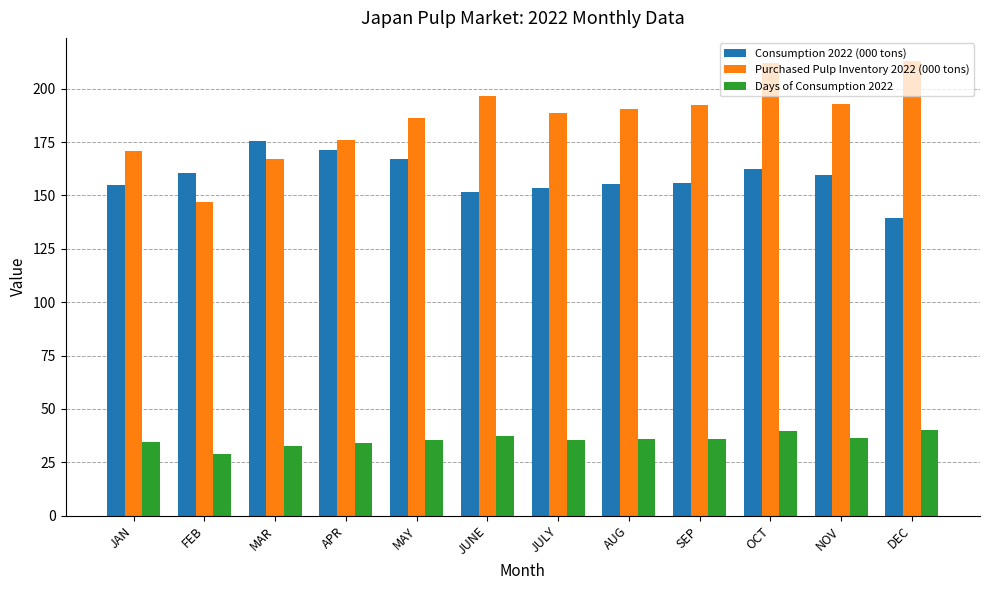

Rank the series at DEC from lowest to highest value.

Days of Consumption 2022, Consumption 2022 (000 tons), Purchased Pulp Inventory 2022 (000 tons)